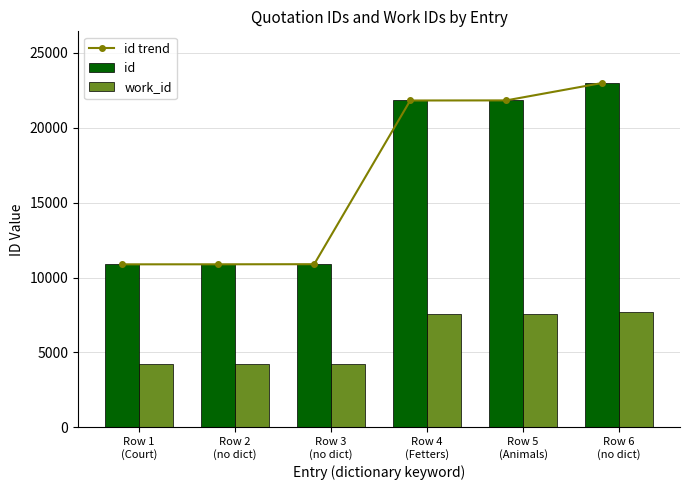

What is the label of the 2nd bar from the left?

Row 2
(no dict)